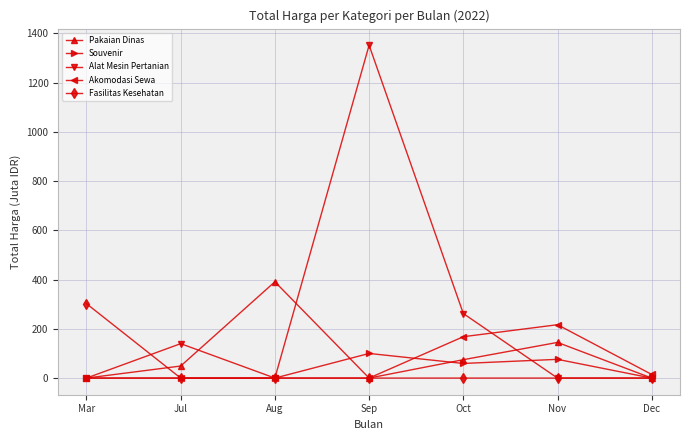

The value of Akomodasi Sewa at Nov is 216.7. True or false?

True